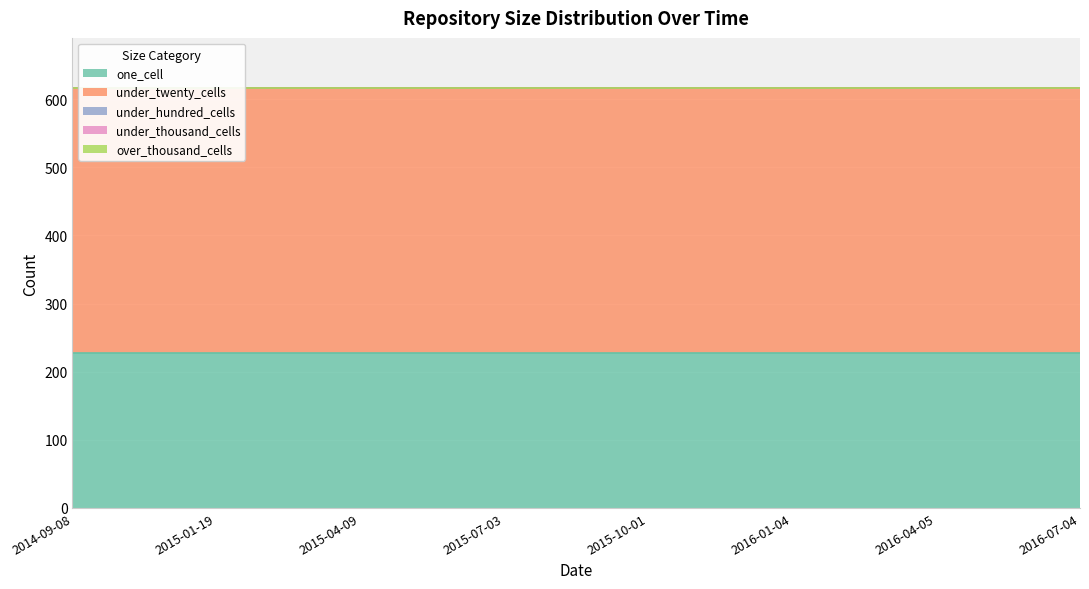

True or false: under_twenty_cells has a value of 638 at 2015-01-19.

False